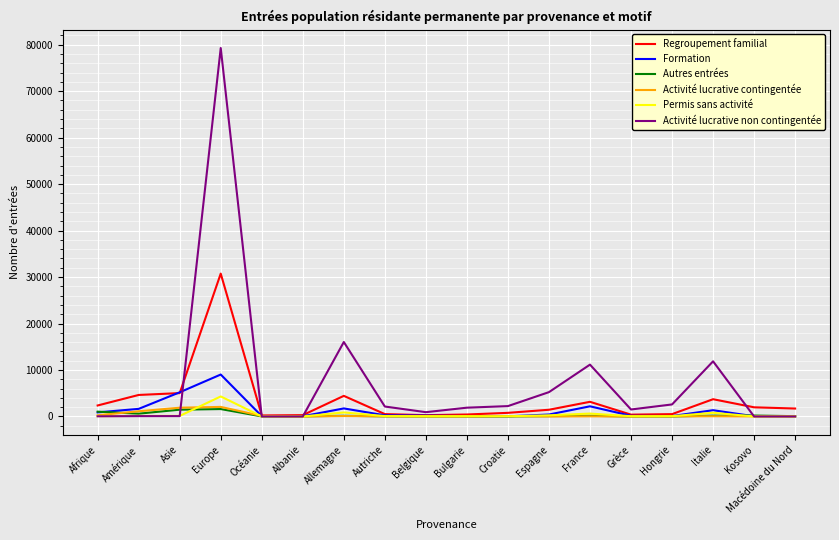

How many times do Permis sans activité and Activité lucrative non contingentée cross each other?

4